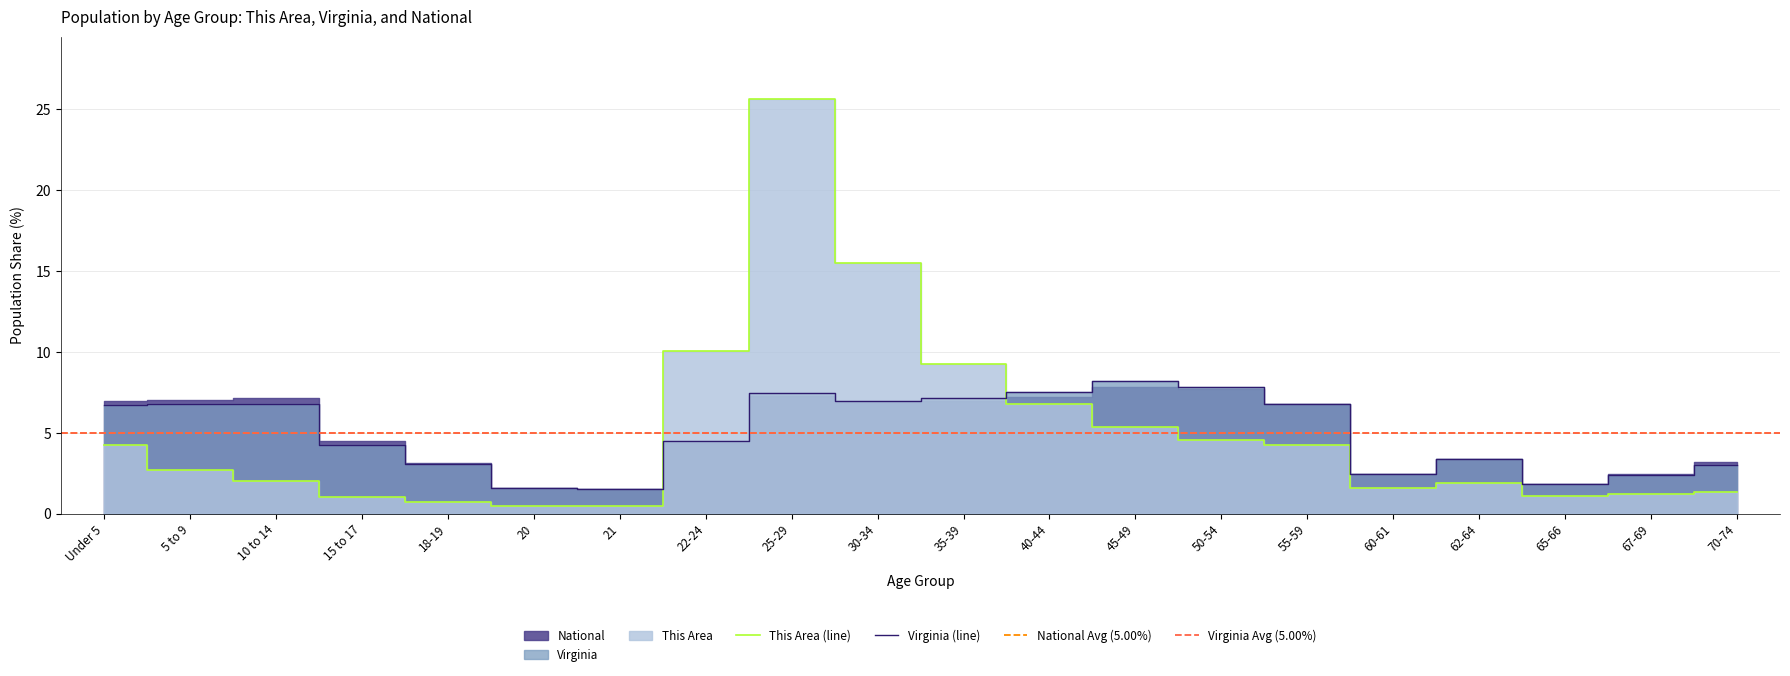

How many values in the This Area series exceed 2?

11